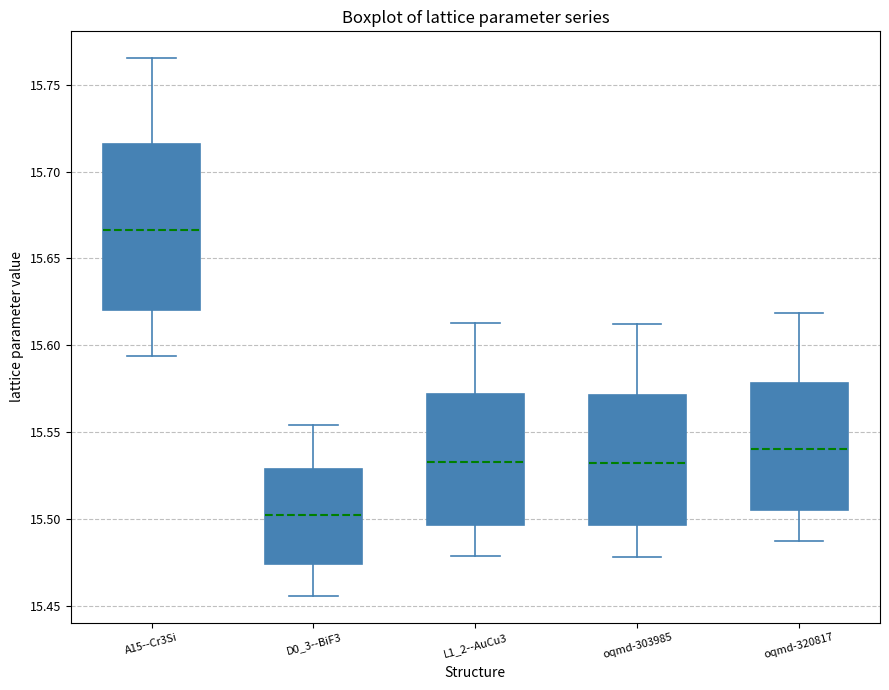

Reading left to right, read every box against the y-axis: the position of its median line, the range the box covers, and the ends of its whiskers. The values are not printed on the chart, so give them approximately, as read against the axis.

A15--Cr3Si: median 15.665, box 15.620 to 15.715, whiskers 15.595 to 15.765
D0_3--BiF3: median 15.500, box 15.475 to 15.530, whiskers 15.455 to 15.555
L1_2--AuCu3: median 15.535, box 15.495 to 15.570, whiskers 15.480 to 15.615
oqmd-303985: median 15.530, box 15.495 to 15.570, whiskers 15.480 to 15.610
oqmd-320817: median 15.540, box 15.505 to 15.580, whiskers 15.485 to 15.620